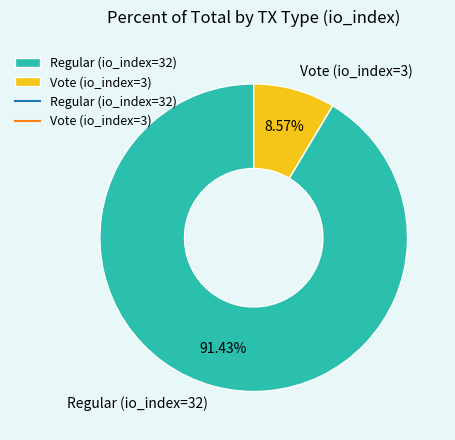

What percentage is the Vote (io_index=3) slice, to the nearest percent?

9%